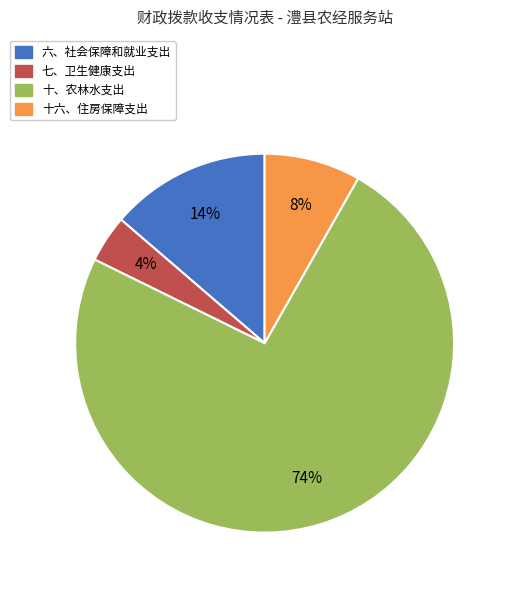

The 七、卫生健康支出 slice represents 4% of the pie. True or false?

True